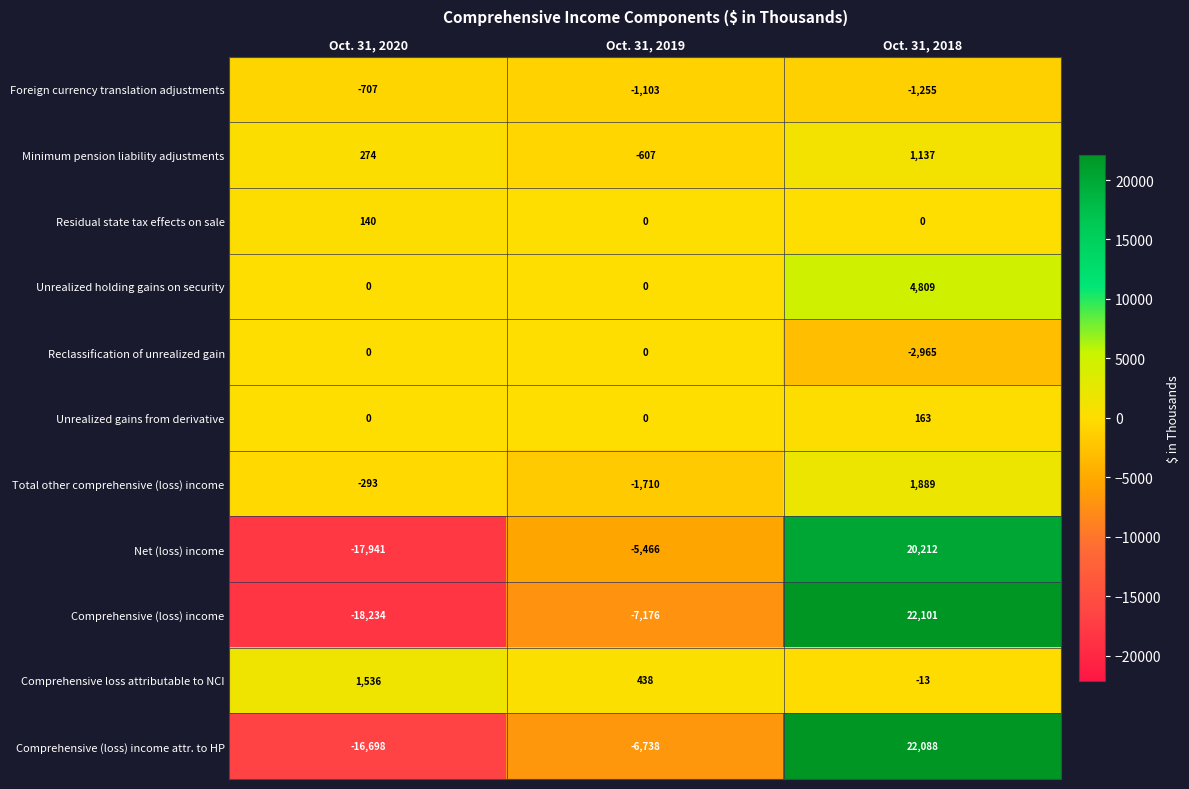

What is the smallest value displayed?

-18234